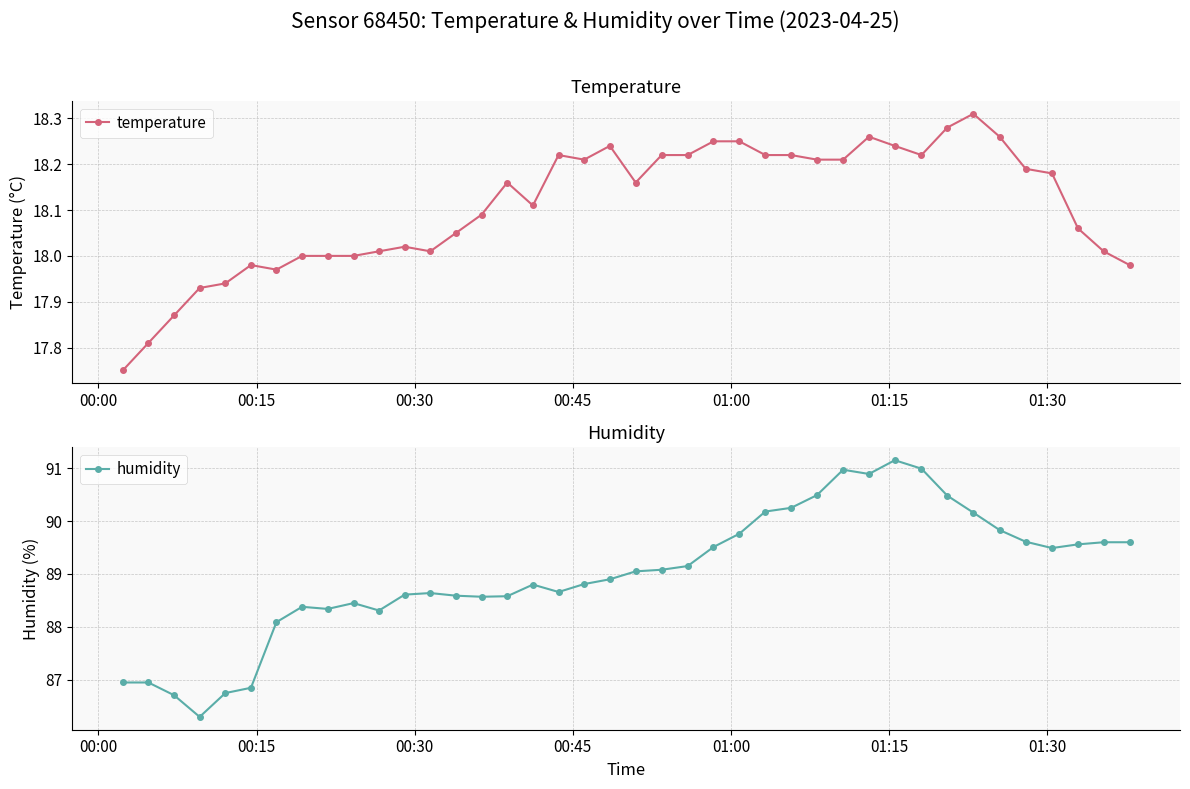

What are all the series names shown in the legend?

temperature, humidity